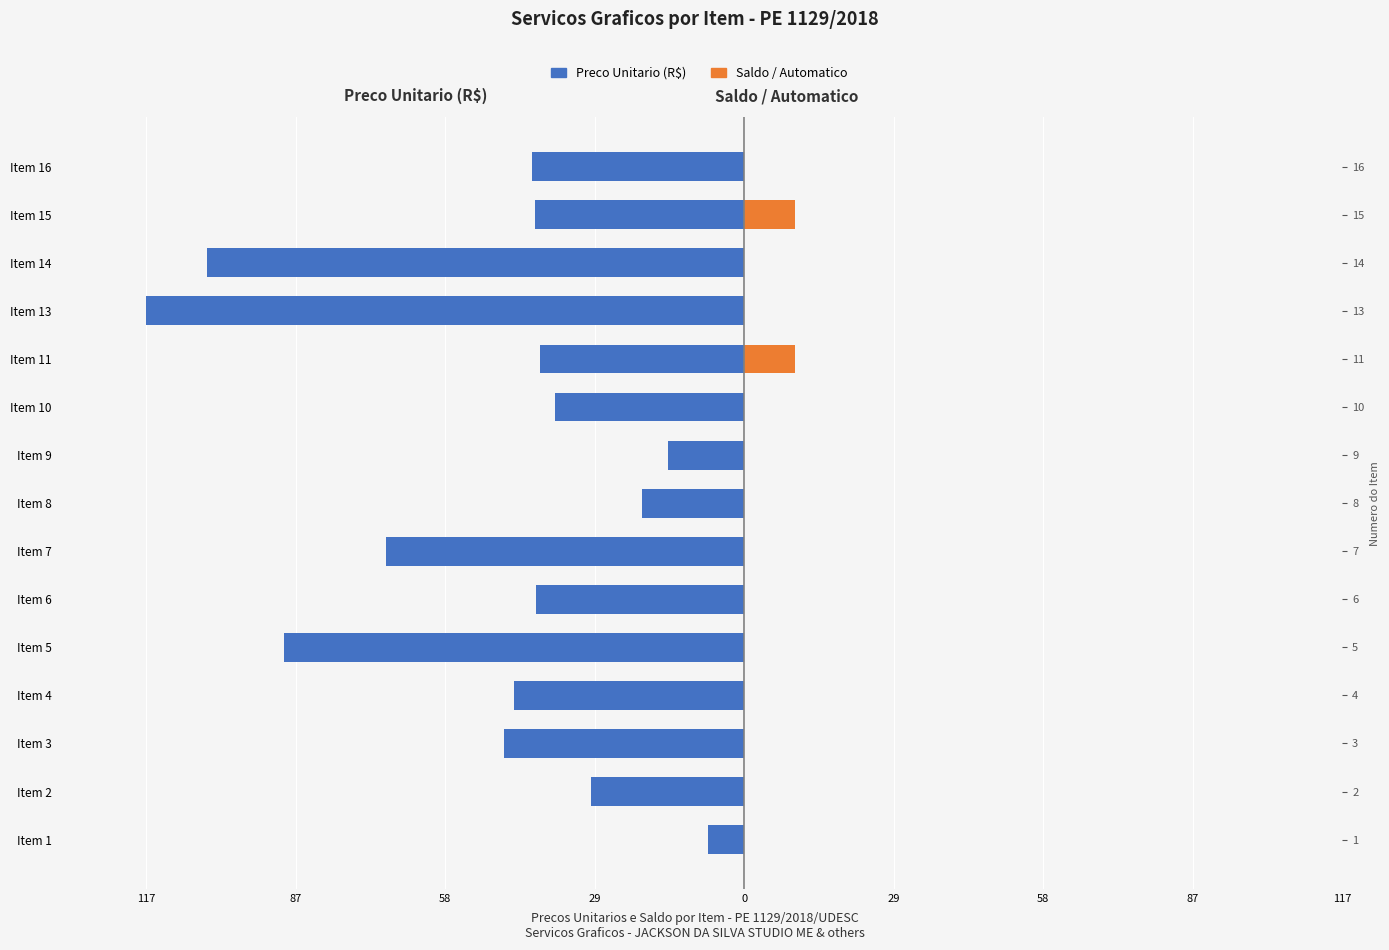

Between Item 6 and Item 16, which series saw the biggest shift?

Preco Unitario (R$)